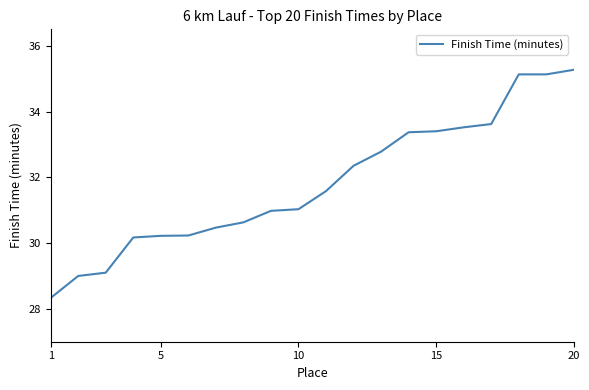

What is the difference between the maximum and minimum values?

6.9